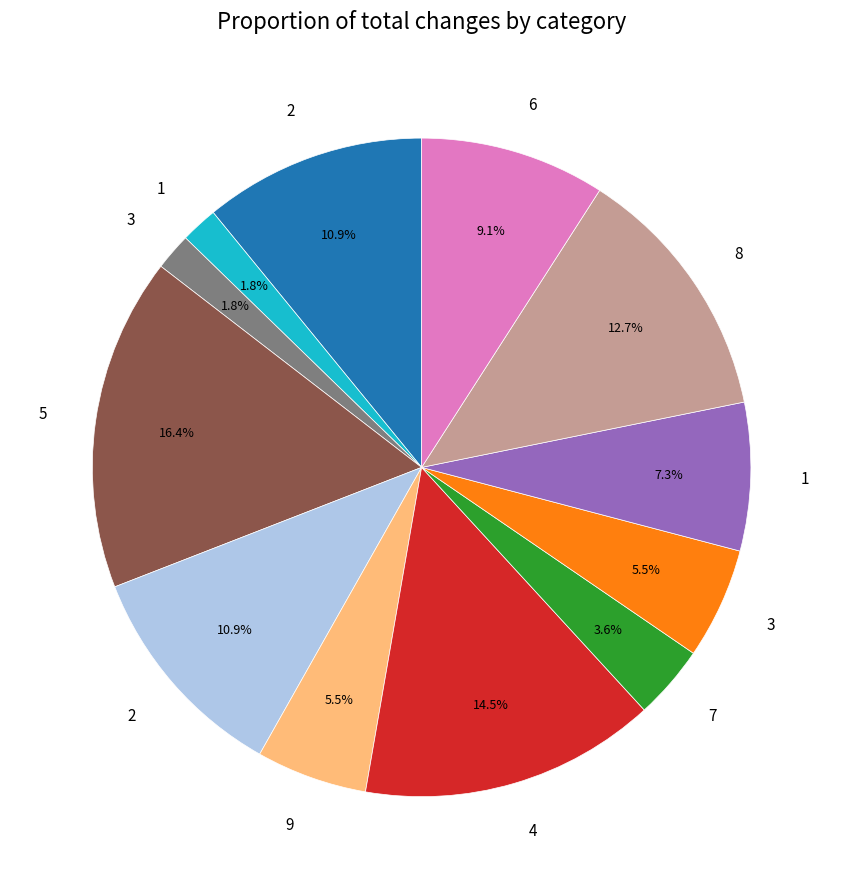

Is there a majority slice in this chart?

No